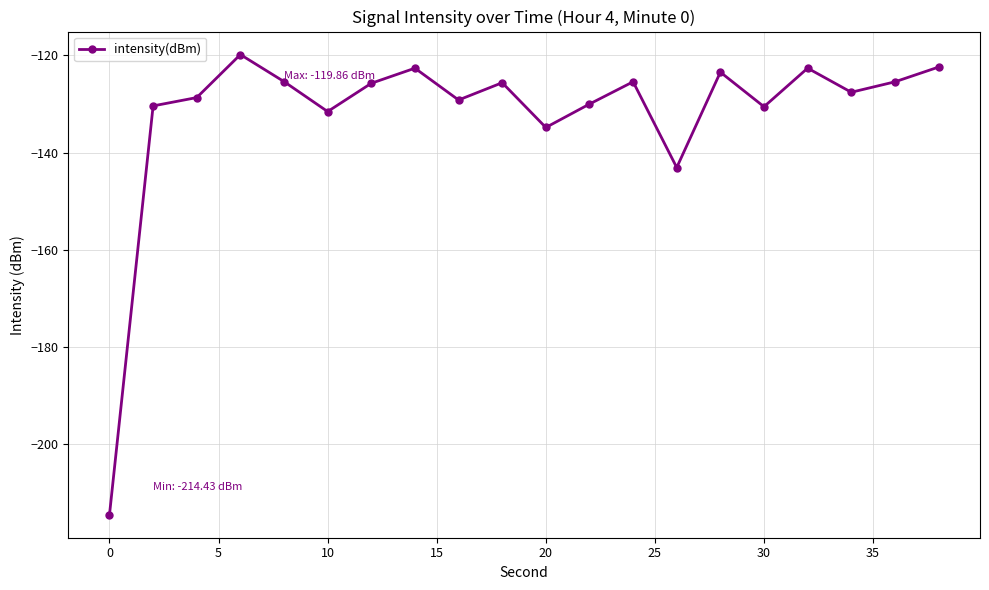

What is the difference between the maximum and minimum values?

94.6